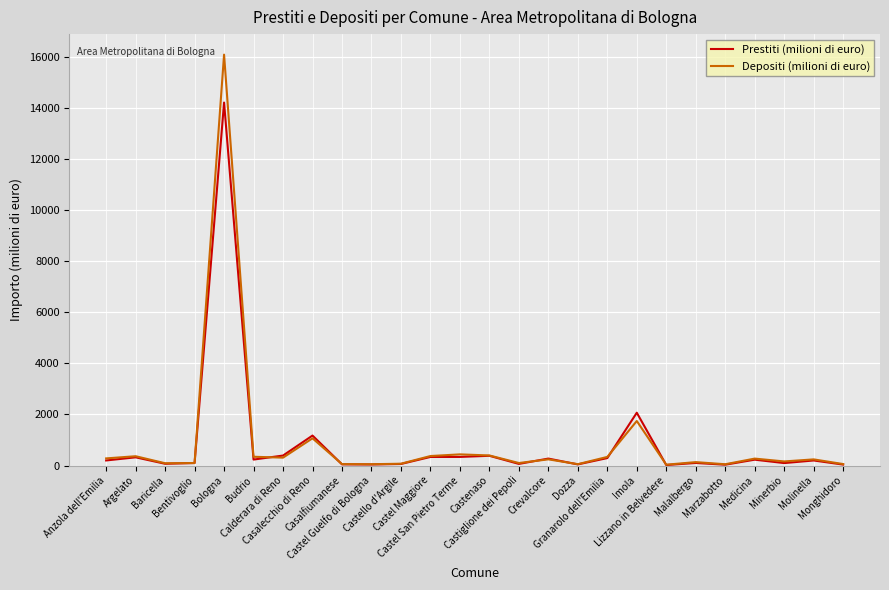

What are all the series names shown in the legend?

Prestiti (milioni di euro), Depositi (milioni di euro)